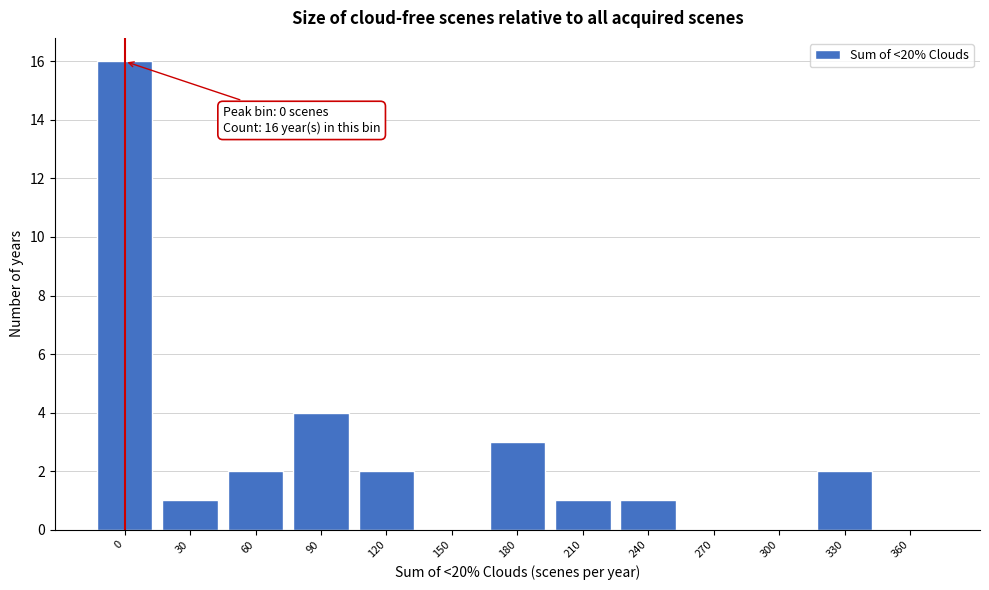

Is it true that the value at 360 is 6?

False